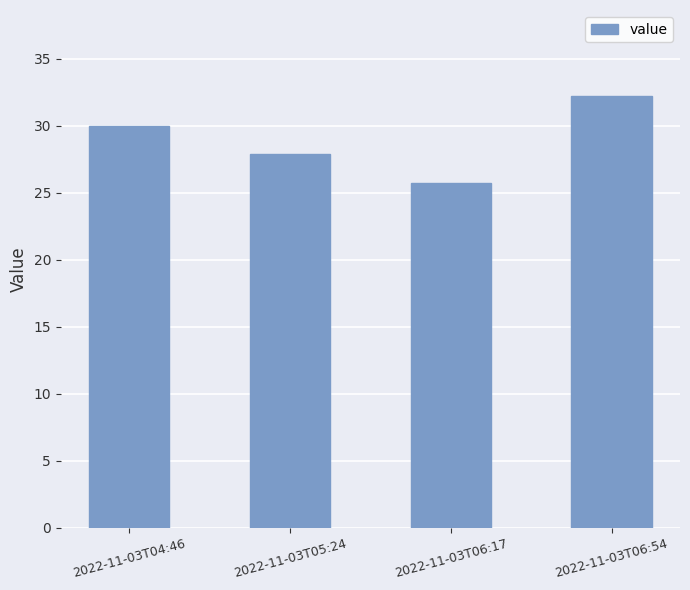

True or false: the data shows 39.5 at 2022-11-03T05:24.

False